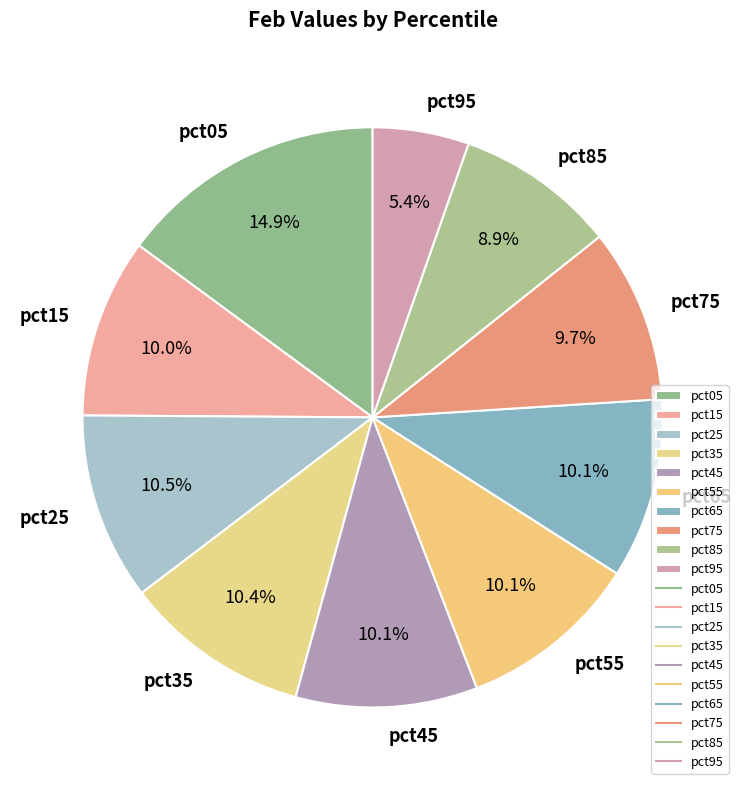

What percentage is NOT represented by pct15?

90.0%